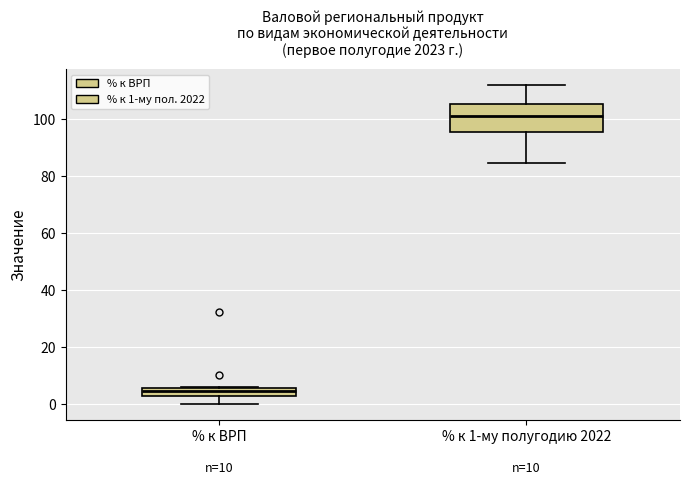

Which box's median line is the lowest?

% к ВРП